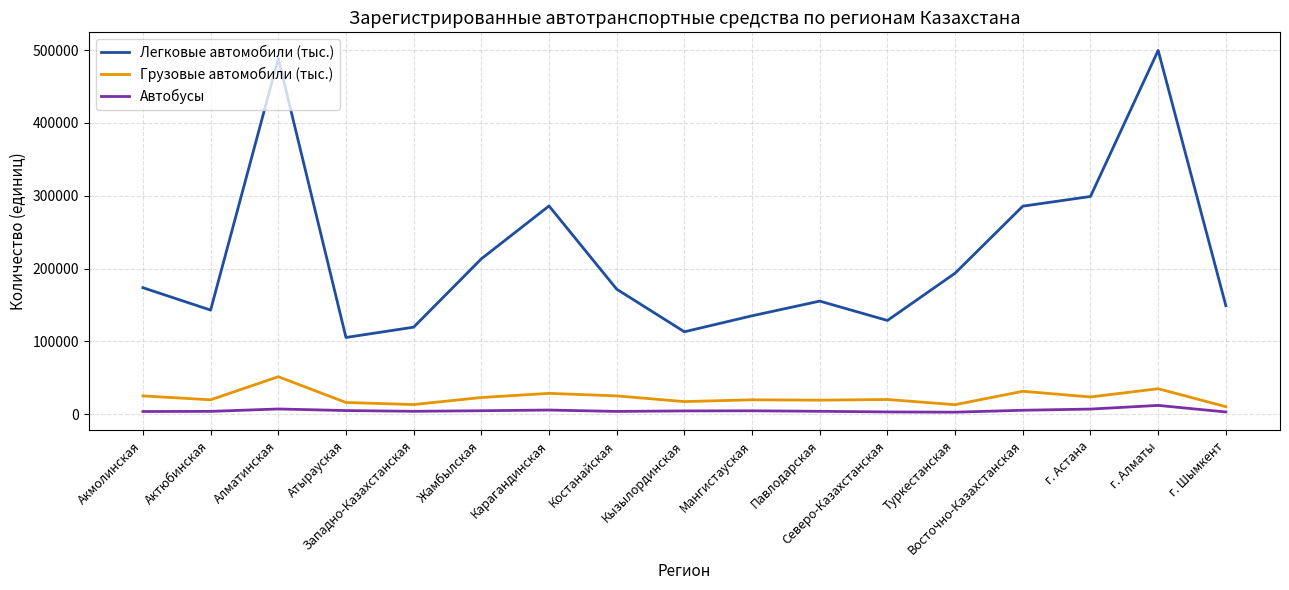

True or false: Грузовые автомобили (тыс.) and Легковые автомобили (тыс.) intersect in this chart.

False